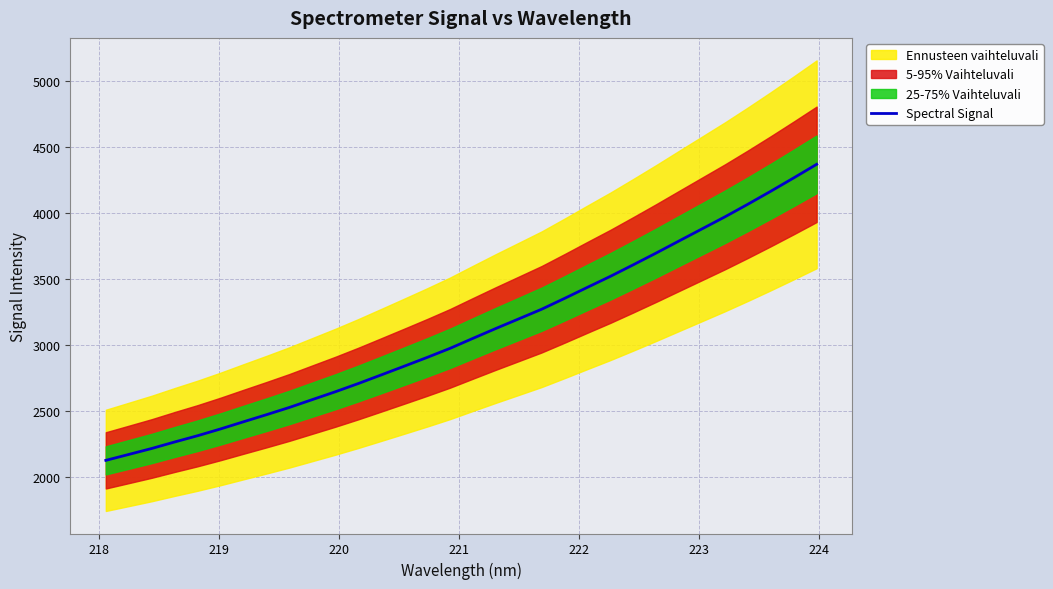

What is the lowest value of the Spectral Signal series?

2129.7